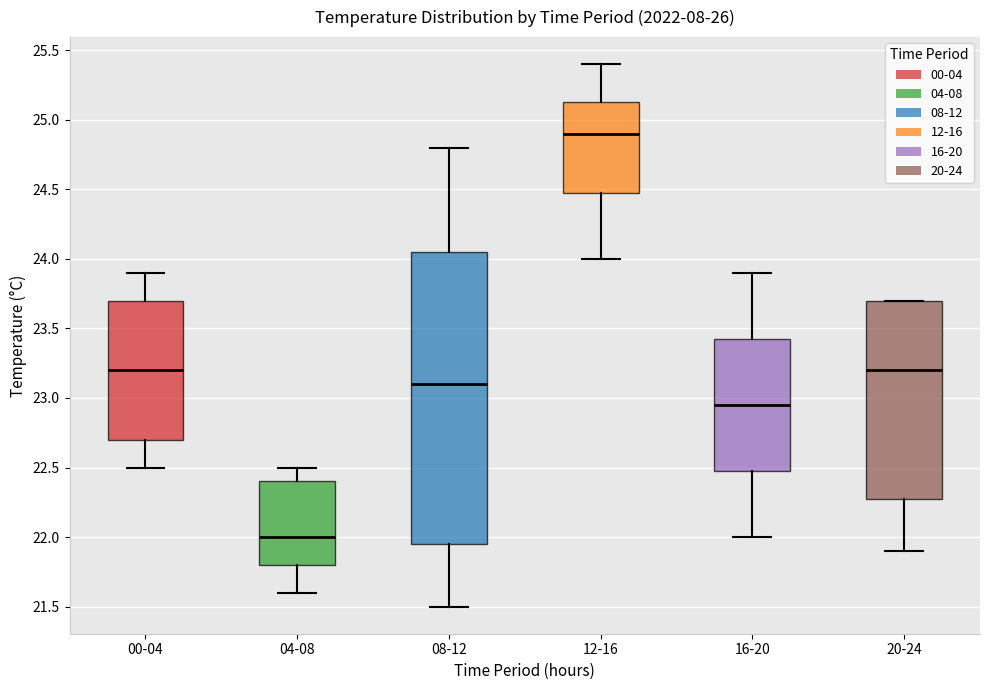

Reading left to right, read every box against the y-axis: the position of its median line, the range the box covers, and the ends of its whiskers. The values are not printed on the chart, so give them approximately, as read against the axis.

00-04: median 23.20, box 22.70 to 23.70, whiskers 22.50 to 23.90
04-08: median 22.00, box 21.80 to 22.40, whiskers 21.60 to 22.50
08-12: median 23.10, box 21.95 to 24.05, whiskers 21.50 to 24.80
12-16: median 24.90, box 24.50 to 25.15, whiskers 24.00 to 25.40
16-20: median 22.95, box 22.50 to 23.45, whiskers 22.00 to 23.90
20-24: median 23.20, box 22.30 to 23.70, whiskers 21.90 to 23.70